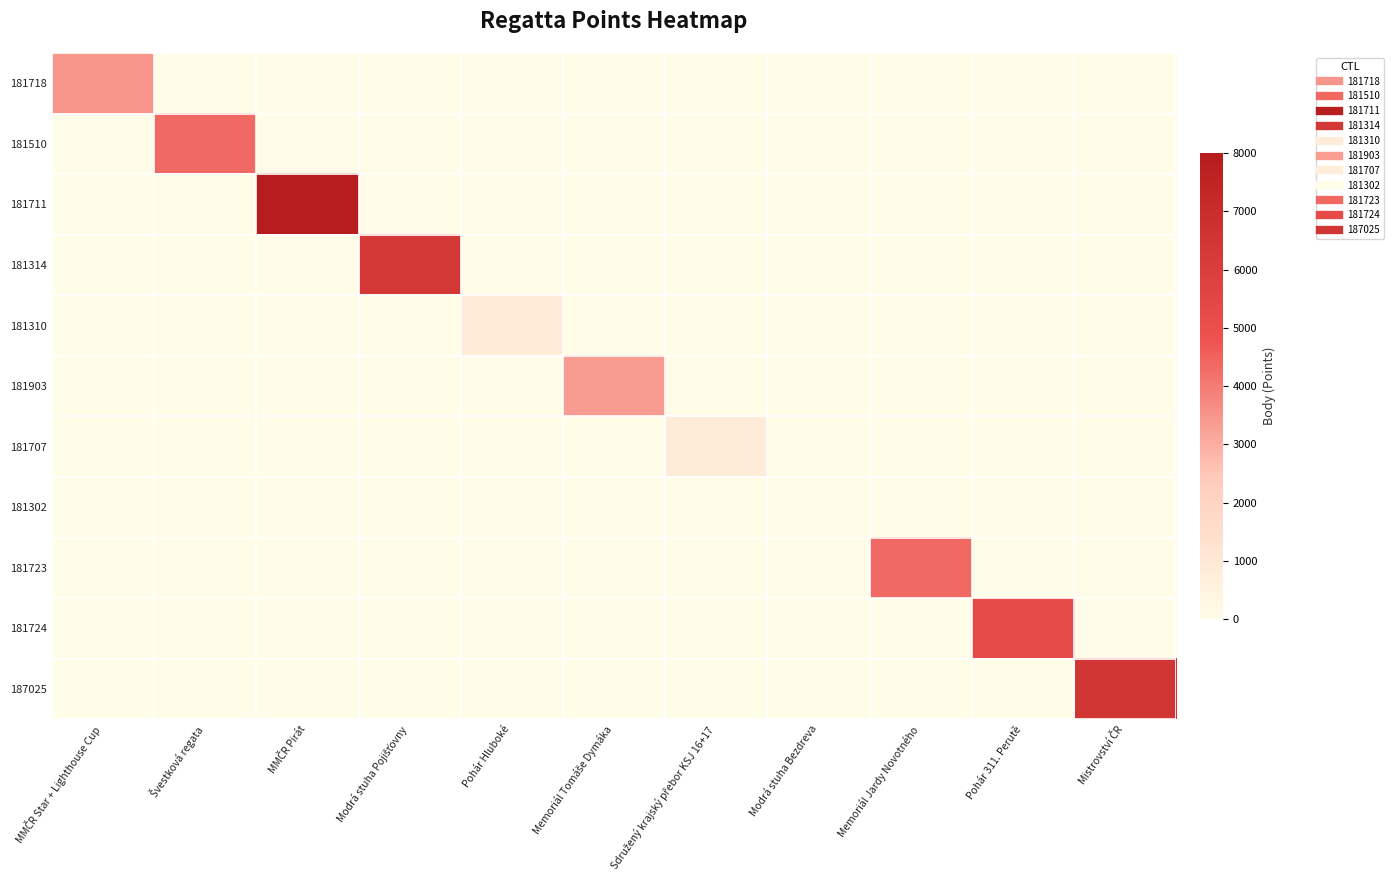

Which label corresponds to the smallest value in the chart?

Švestková regata